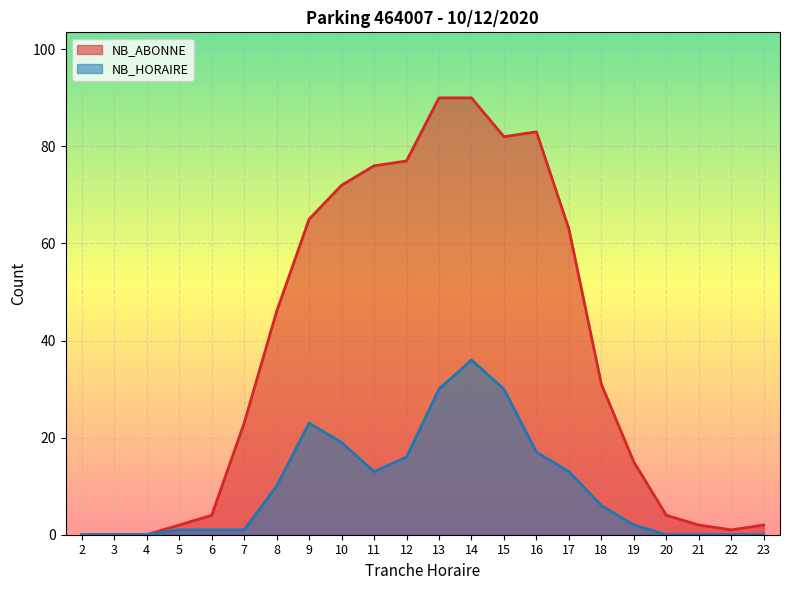

The value of NB_HORAIRE at 19 is 2. True or false?

True